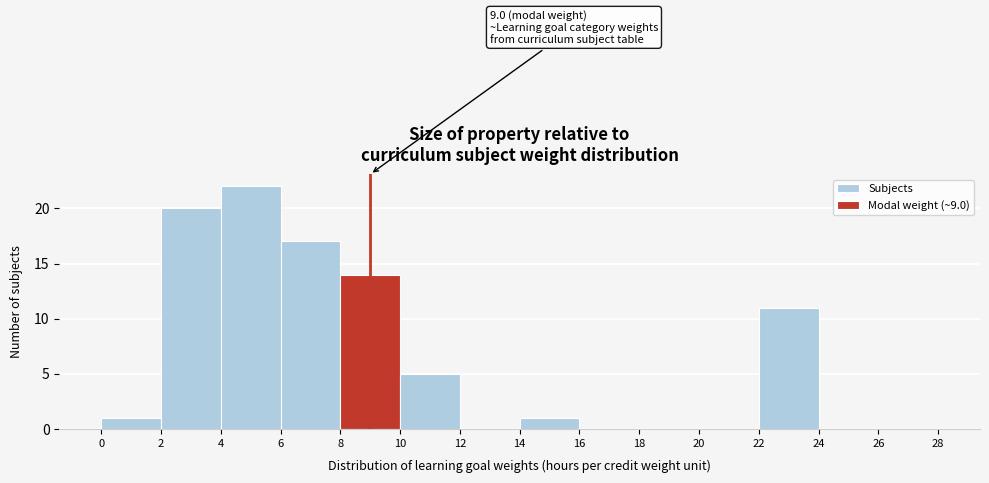

Which range on the x-axis has the tallest bar?

4 to 6